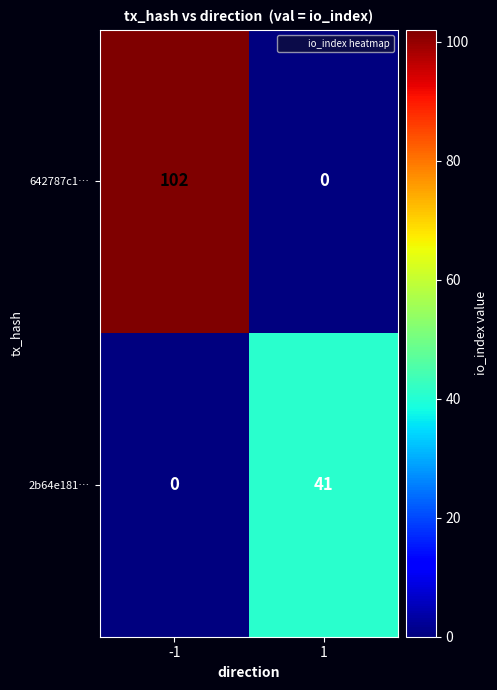

Which series has the largest total across all categories?

642787c1…